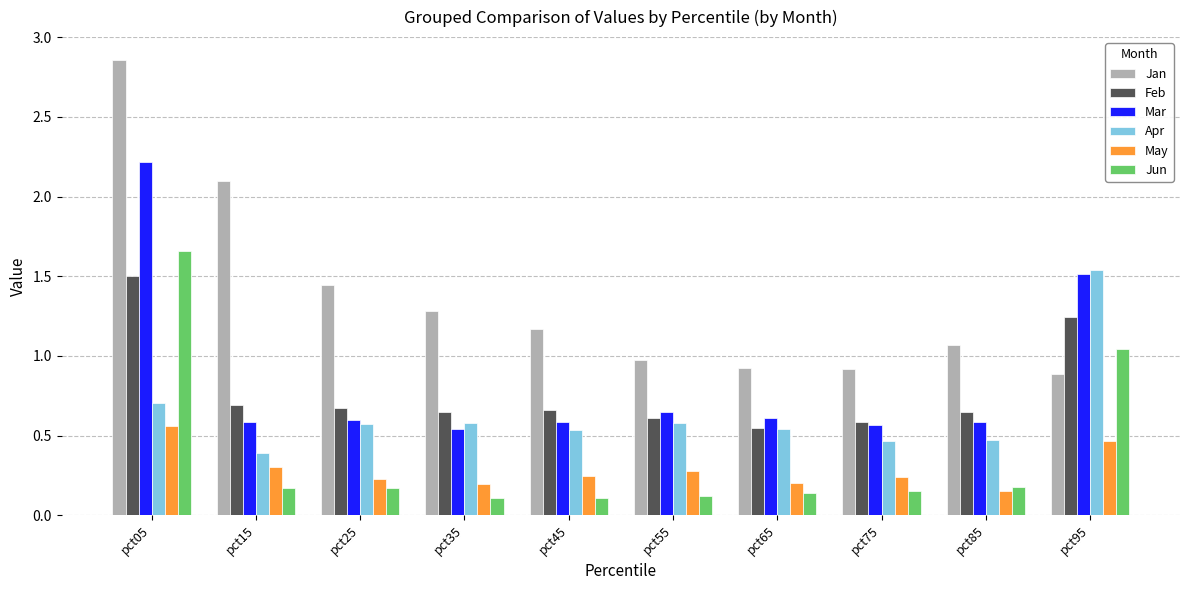

Is the value of Apr at pct35 greater than the value of May at pct65?

Yes